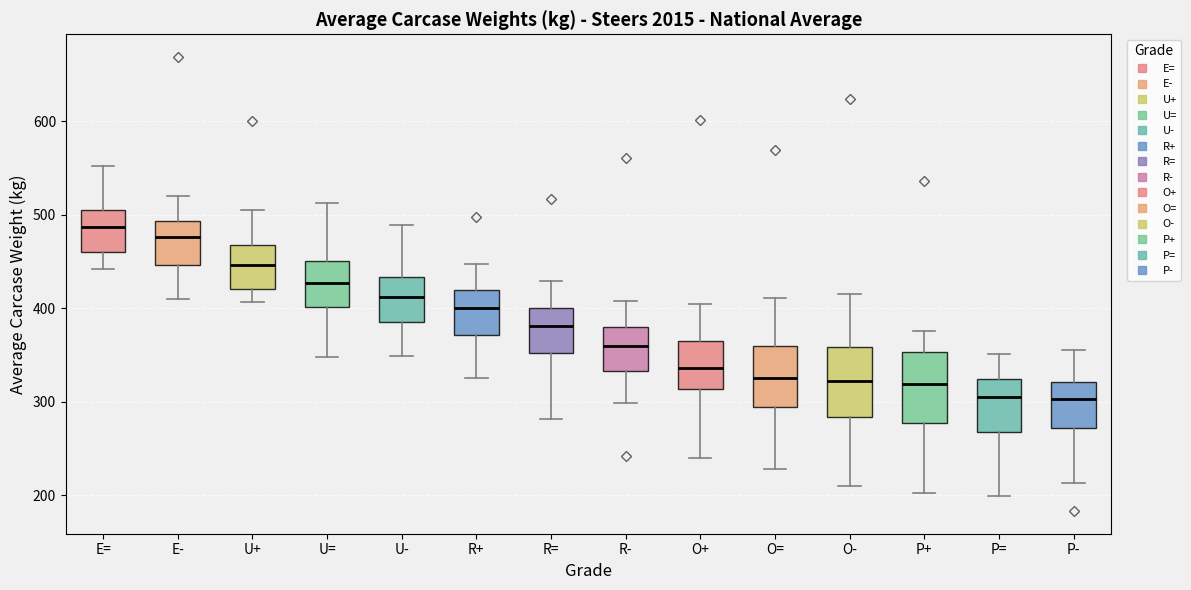

Where is the upper edge of the box for O= on the y-axis? The values are not printed on the chart, so give them approximately, as read against the axis.

360